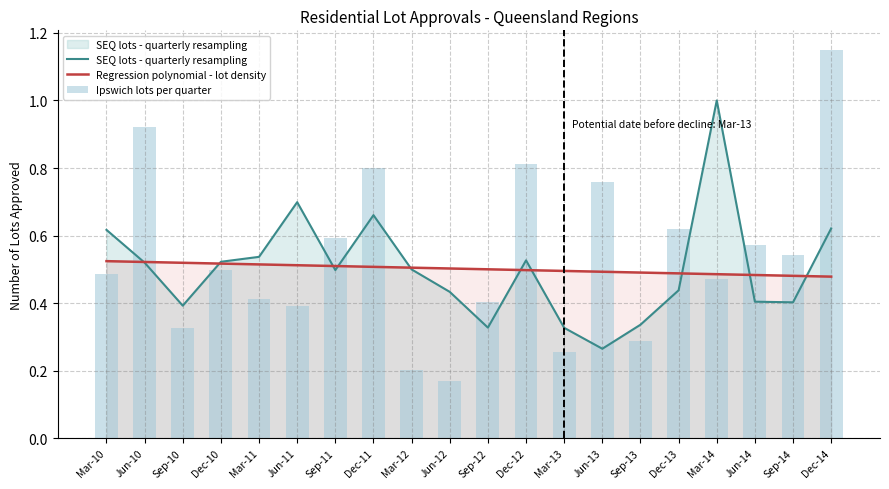

Rank the categories by Regression polynomial - lot density value from highest to lowest.

Mar-10, Jun-10, Sep-10, Dec-10, Mar-11, Jun-11, Sep-11, Dec-11, Mar-12, Jun-12, Sep-12, Dec-12, Mar-13, Jun-13, Sep-13, Dec-13, Mar-14, Jun-14, Sep-14, Dec-14